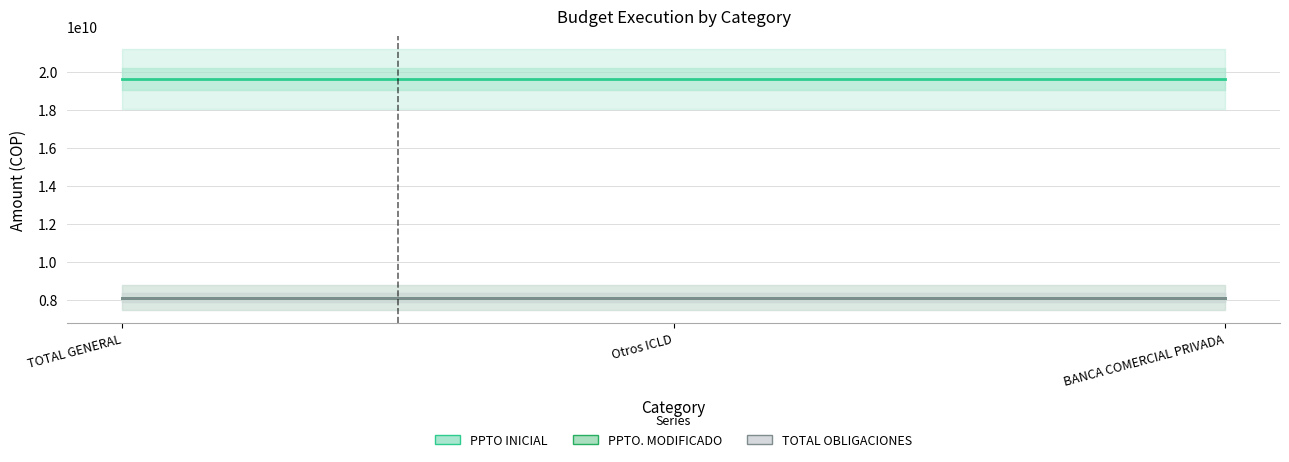

Reading right to left, what are all the values shown in this chart?

PPTO INICIAL: BANCA COMERCIAL PRIVADA=19611513162	Otros ICLD=19611513162	TOTAL GENERAL=19611513162
PPTO. MODIFICADO: BANCA COMERCIAL PRIVADA=8111439562	Otros ICLD=8111439562	TOTAL GENERAL=8111439562
TOTAL OBLIGACIONES: BANCA COMERCIAL PRIVADA=8110830980	Otros ICLD=8110830980	TOTAL GENERAL=8110830980